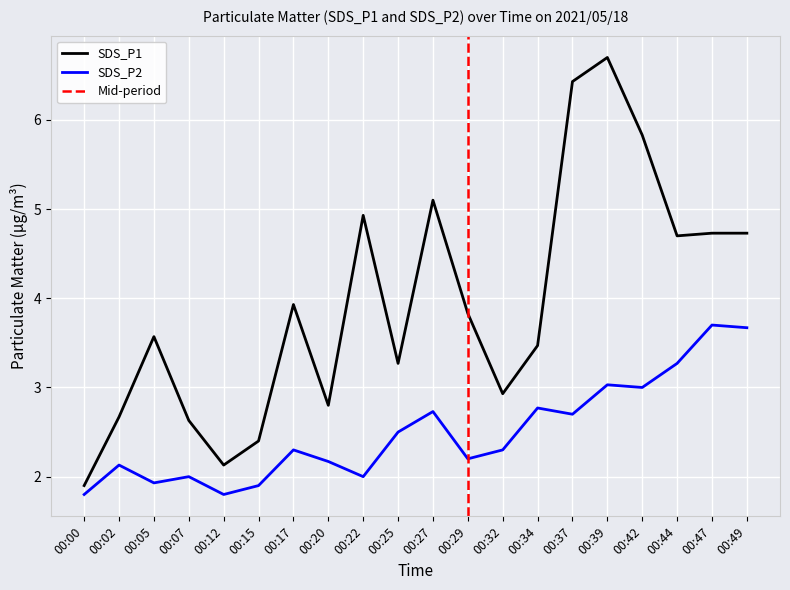

At which category does SDS_P2 reach its first local valley?

00:05